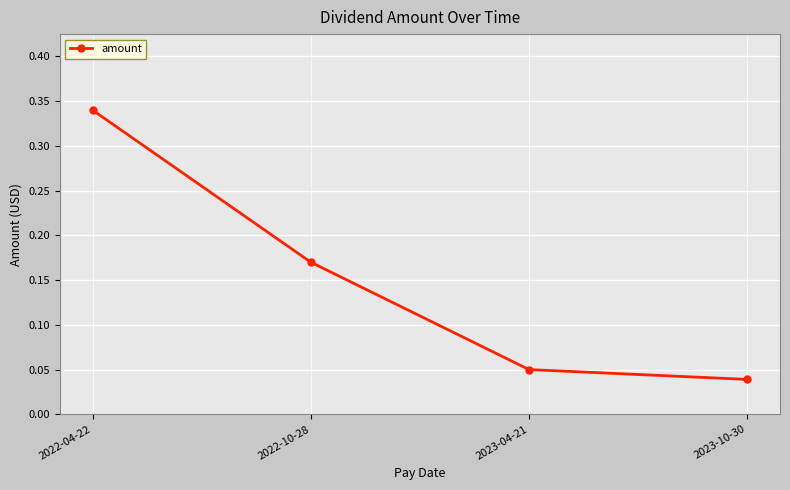

Which label corresponds to the largest value in the chart?

2022-04-22